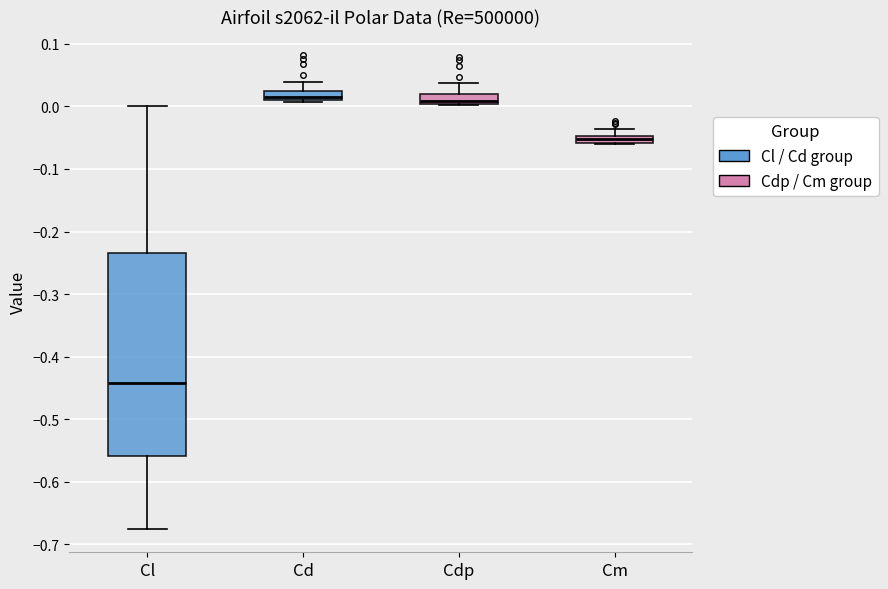

Where does the upper whisker of the box for Cl end on the y-axis? The values are not printed on the chart, so give them approximately, as read against the axis.

0.00